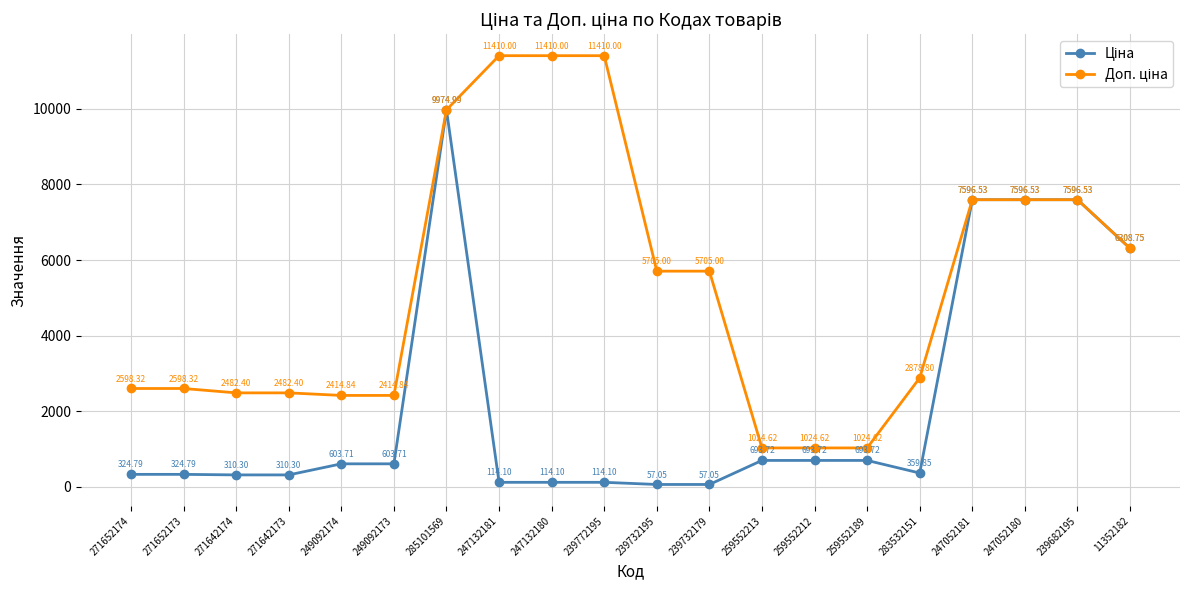

What is the difference between the highest and lowest values at 247132181?

11295.9